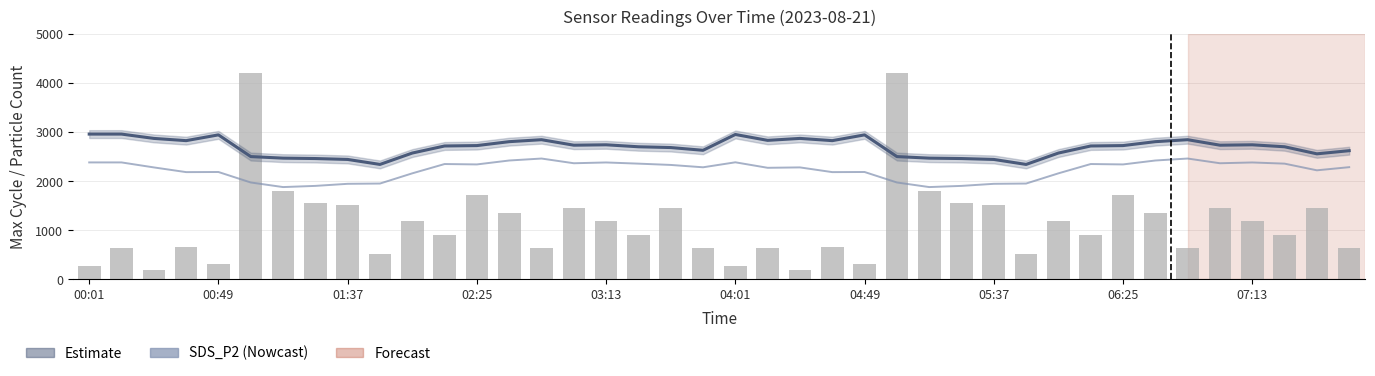

Rank the series at 10 from lowest to highest value.

Max_cycle, SDS_P2, Estimate